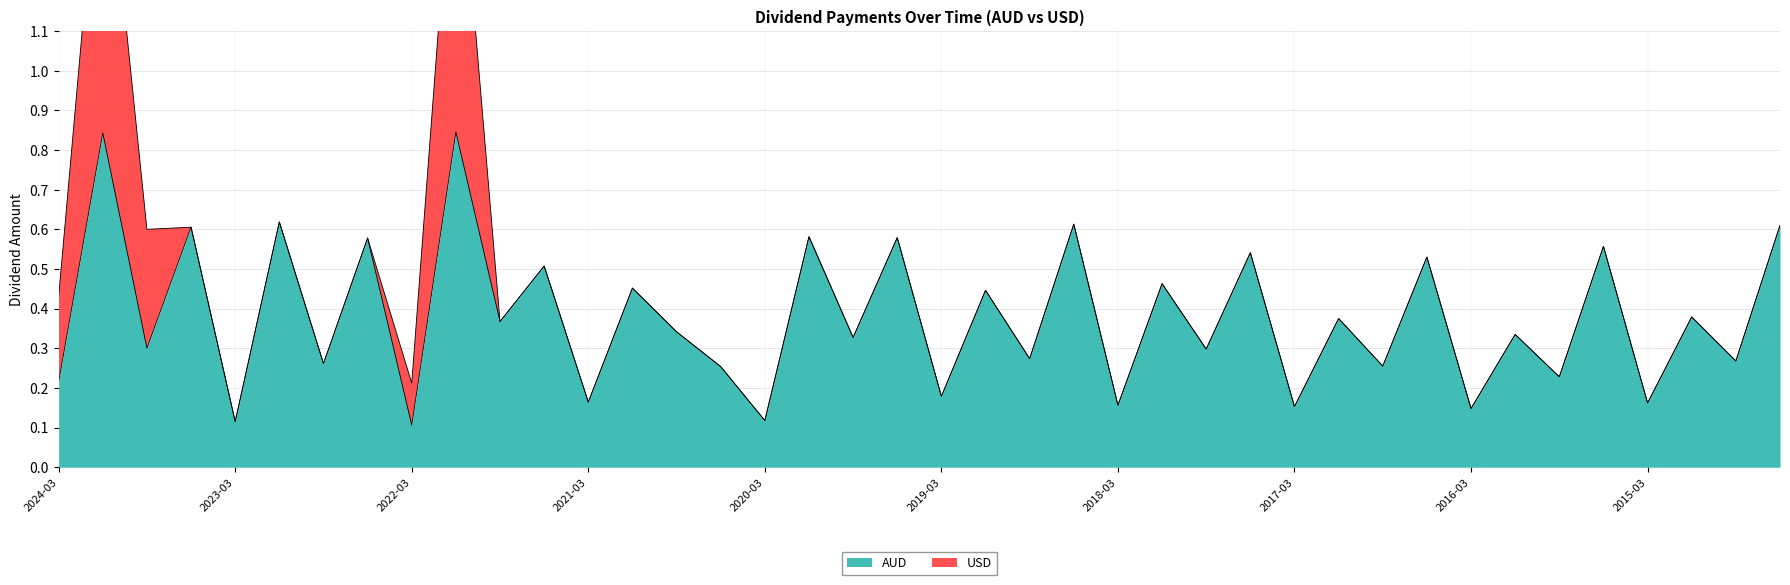

What is the sum of the values at 2016-03 and 2024-03?

0.4